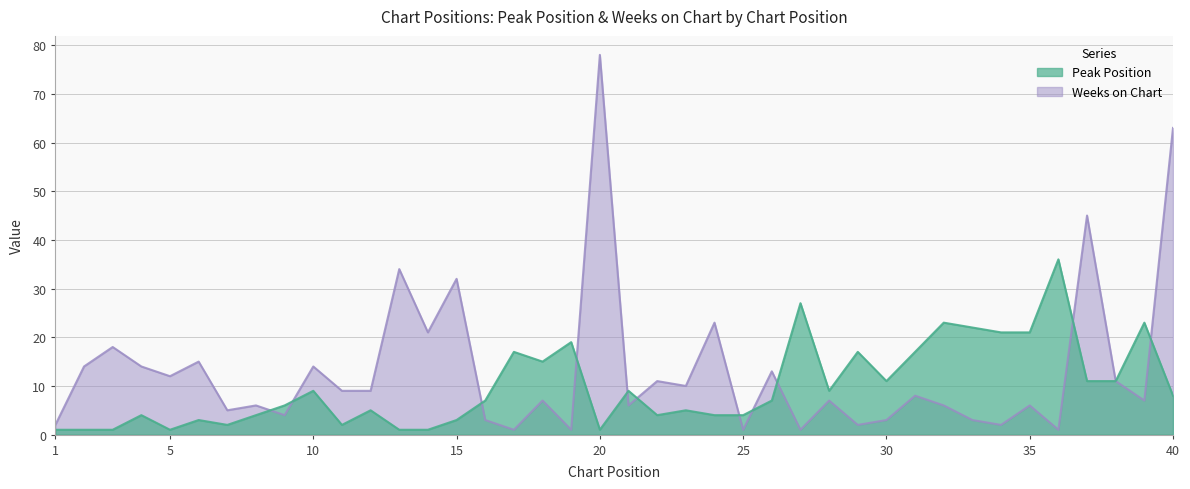

At how many categories does at least one series exceed 37?

3